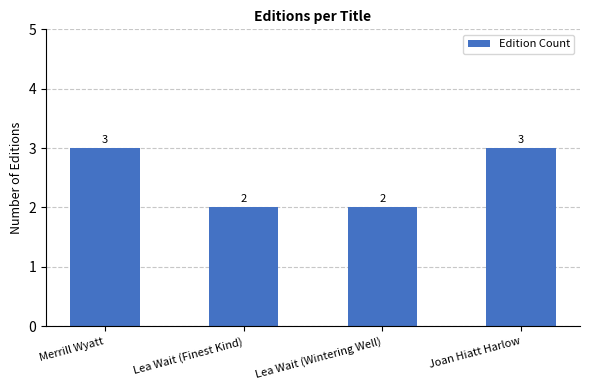

How many values are between 2 and 3?

4